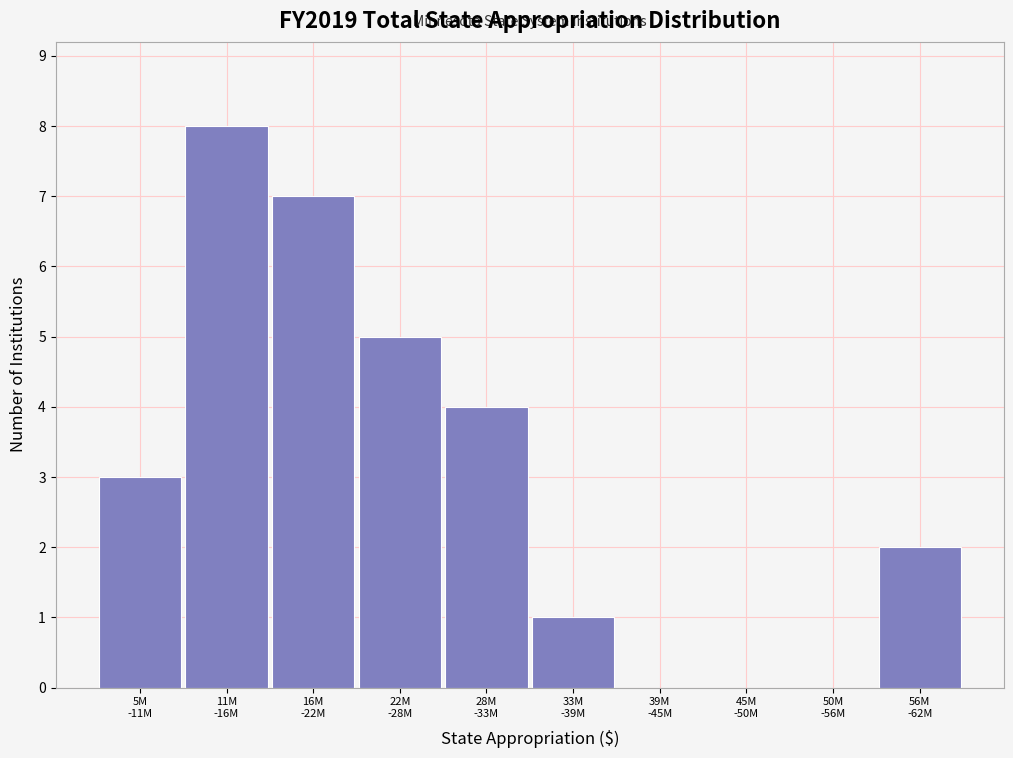

What is the sum of all values?

30